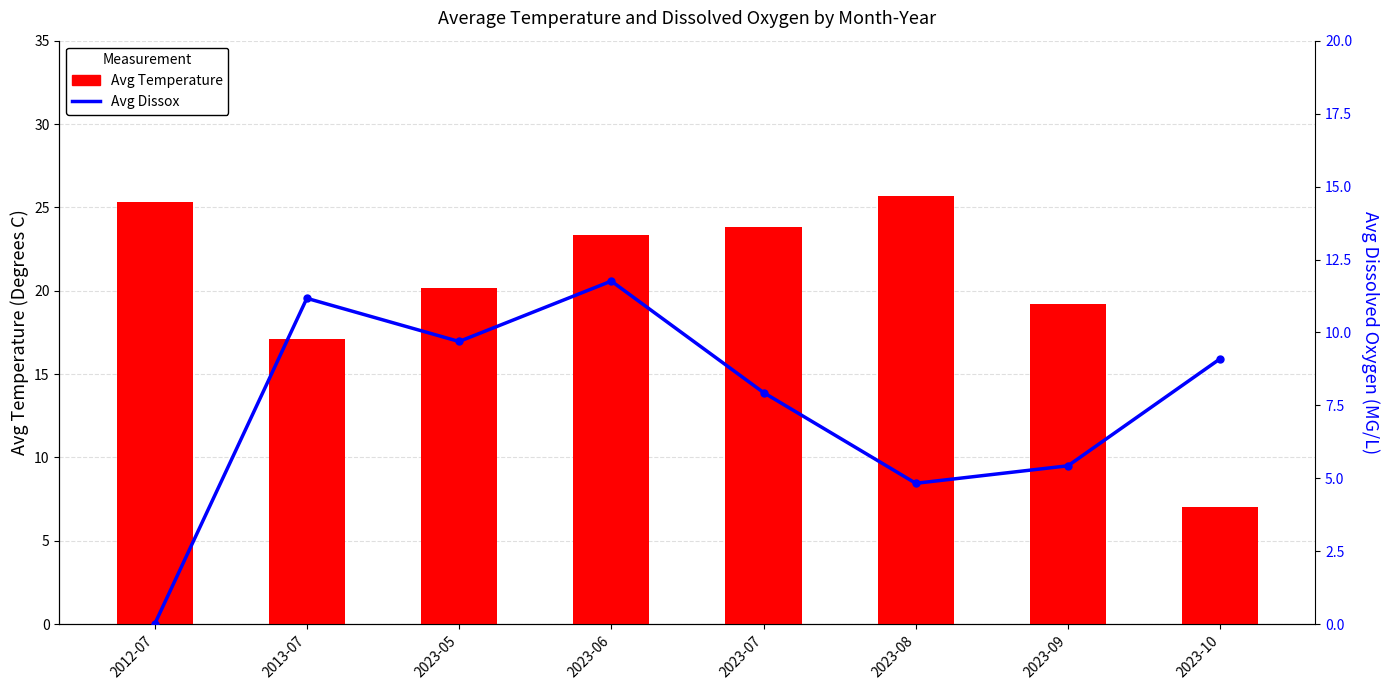

Where is Avg Temperature nearest to the value 16?

2013-07